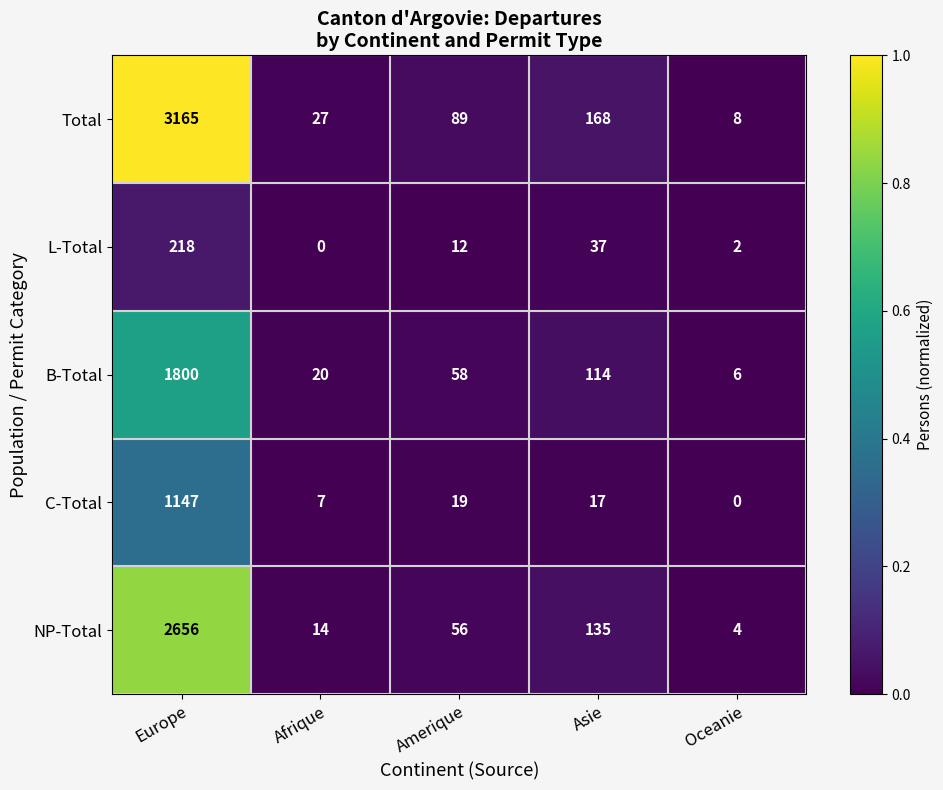

Reading left to right, what are all the values shown in this chart?

Total: Europe=3165	Afrique=27	Amerique=89	Asie=168	Oceanie=8
L-Total: Europe=218	Afrique=0	Amerique=12	Asie=37	Oceanie=2
B-Total: Europe=1800	Afrique=20	Amerique=58	Asie=114	Oceanie=6
C-Total: Europe=1147	Afrique=7	Amerique=19	Asie=17	Oceanie=0
NP-Total: Europe=2656	Afrique=14	Amerique=56	Asie=135	Oceanie=4